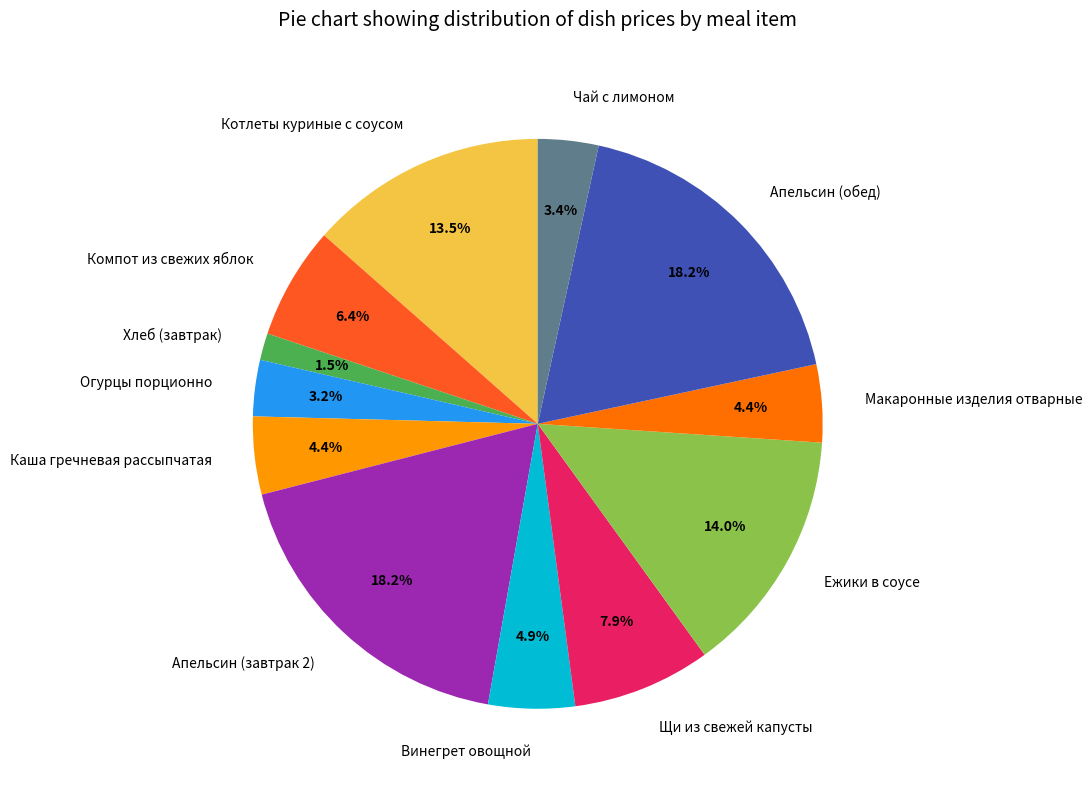

To the nearest percent, what is the combined percentage of Винегрет овощной and Апельсин (завтрак 2)?

23%